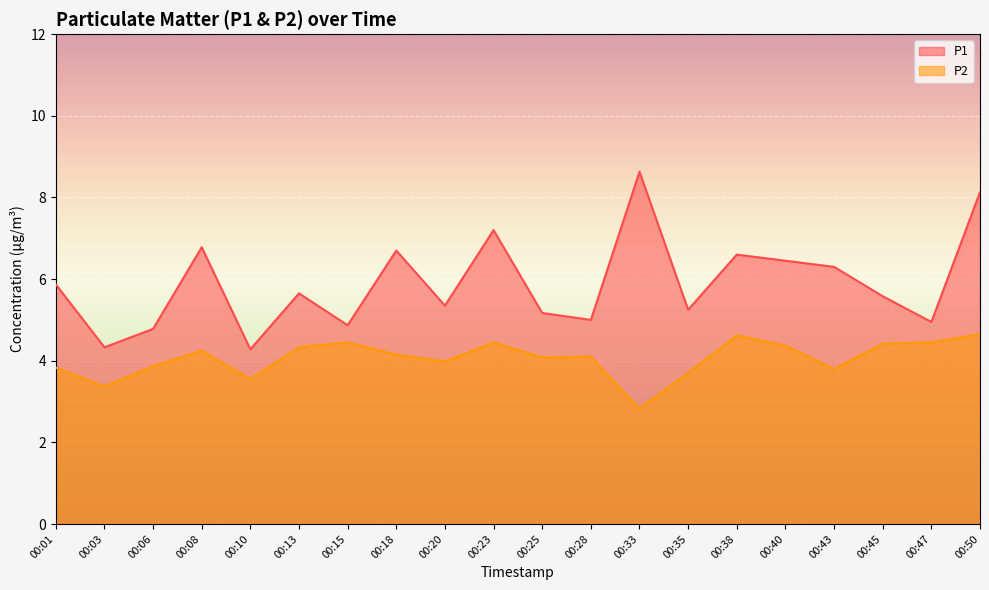

True or false: P2 has a value of 4.3 at 00:13.

True